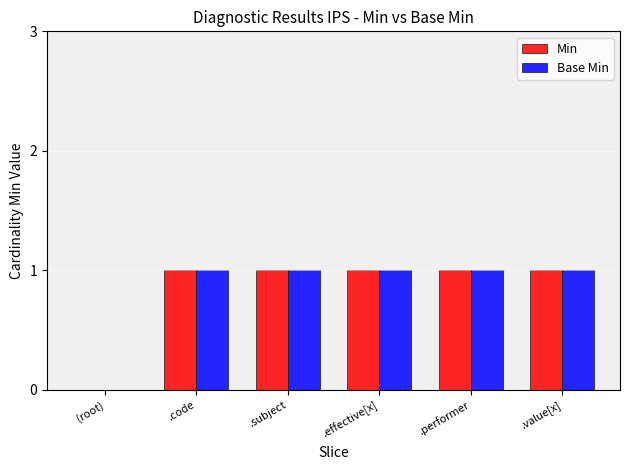

How many values in Min are above zero?

5